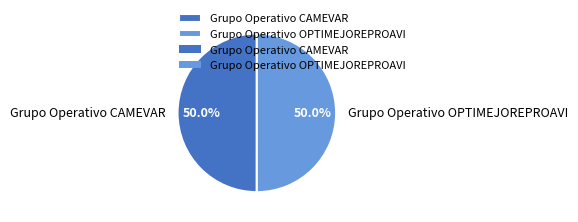

What is the total percentage of Grupo Operativo CAMEVAR and Grupo Operativo OPTIMEJOREPROAVI?

100.0%